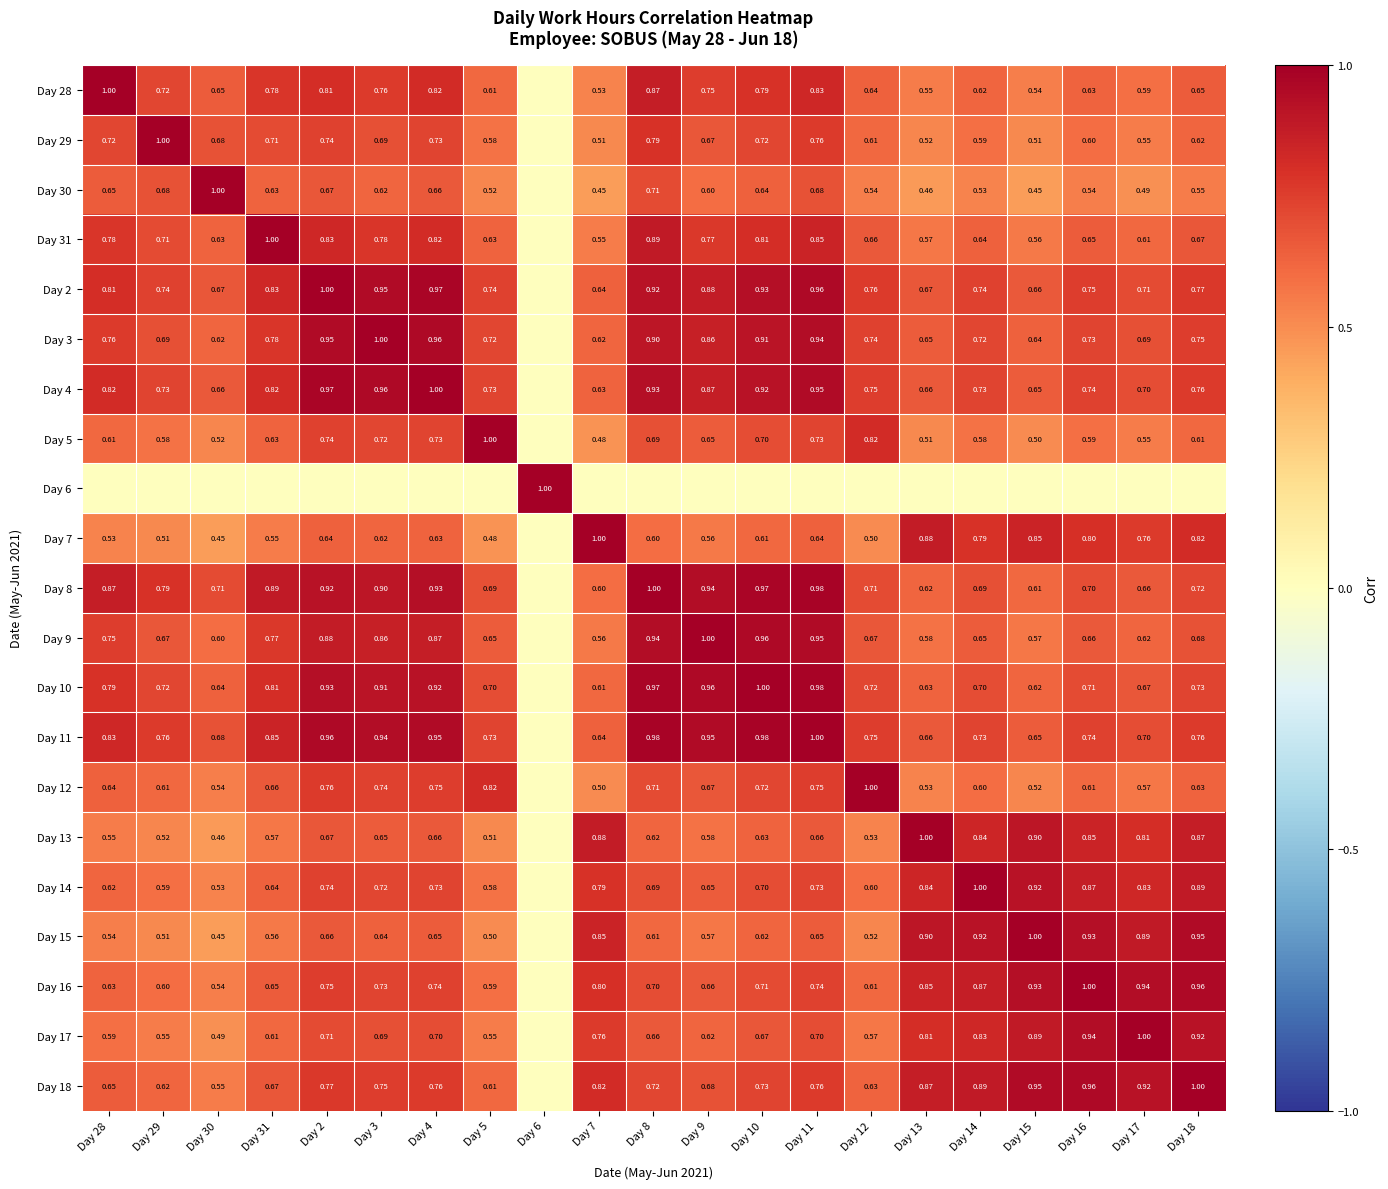

Is the value of Day 15 at Day 9 greater than the value of Day 28 at Day 29?

No